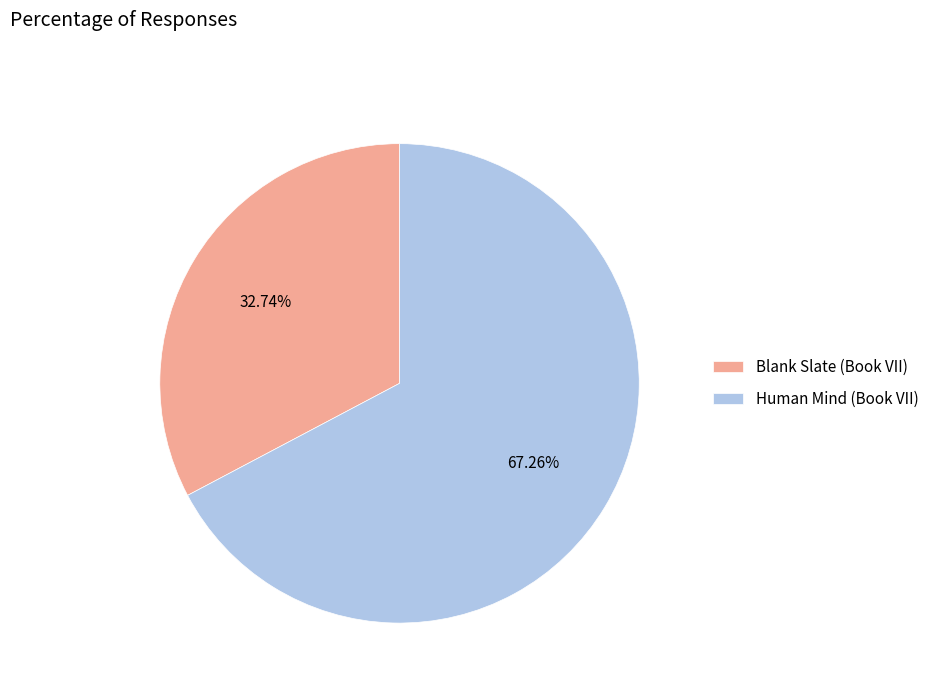

To the nearest percent, what is the difference between the Human Mind (Book VII) and Blank Slate (Book VII) slice percentages?

35%